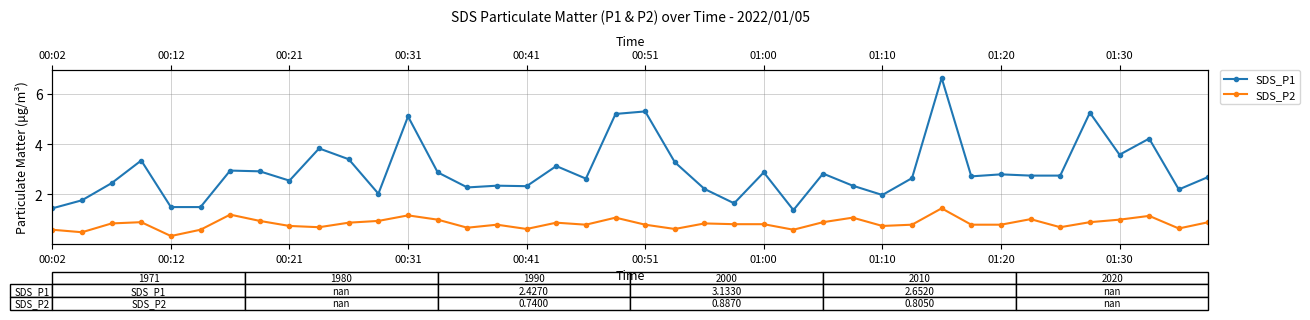

Which series has the largest total across all categories?

SDS_P1